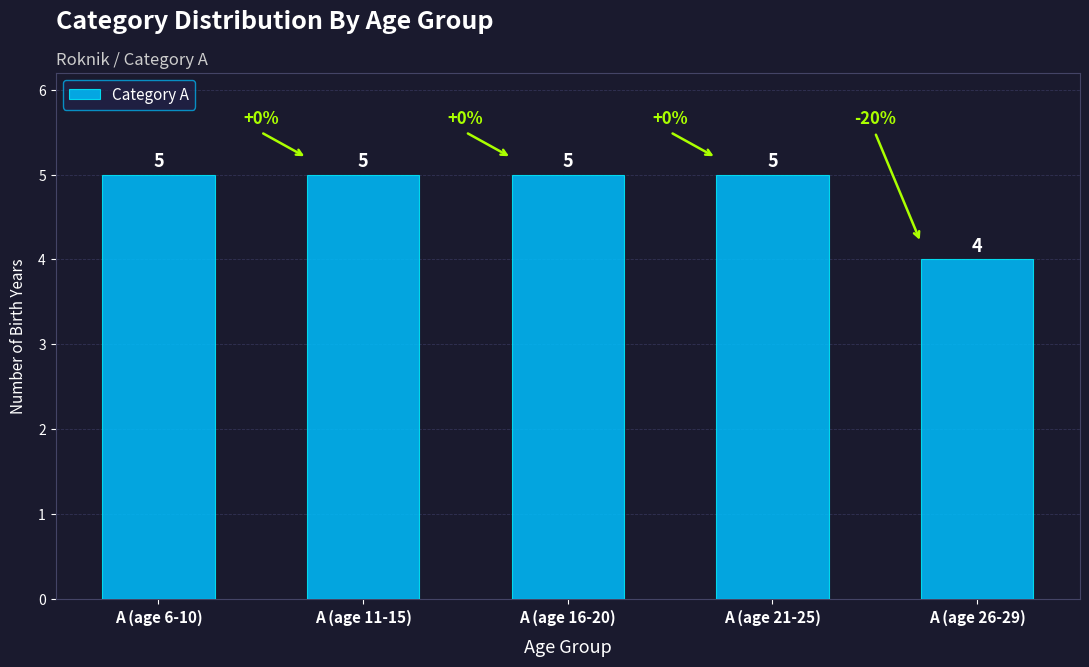

The chart shows a value of 5 at A (age 11-15). True or false?

True